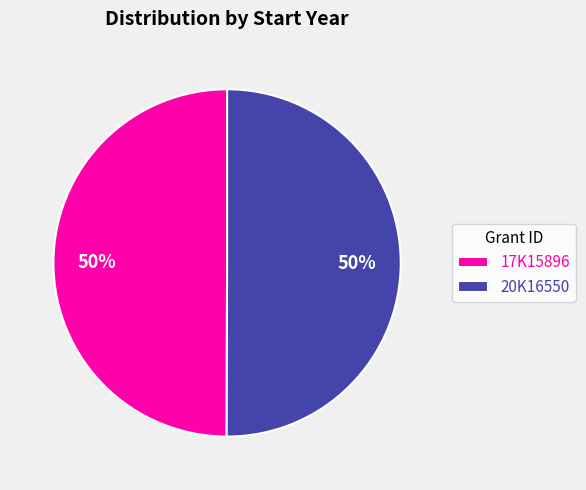

Do 17K15896 and 20K16550 together represent more than half of the pie?

Yes